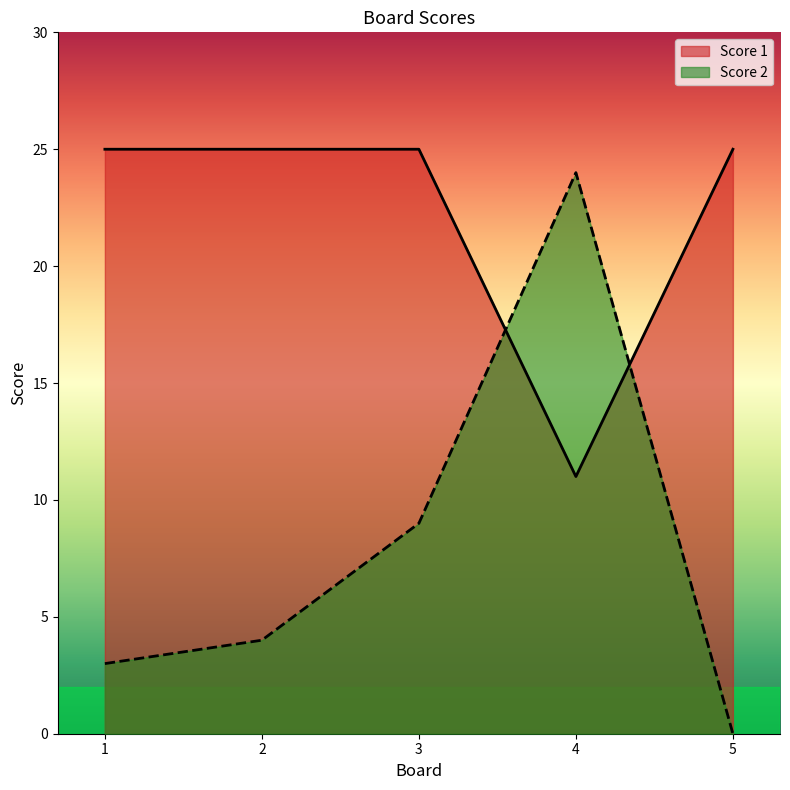

In Score 2, how many points are higher than both neighbors (excluding endpoints)?

1